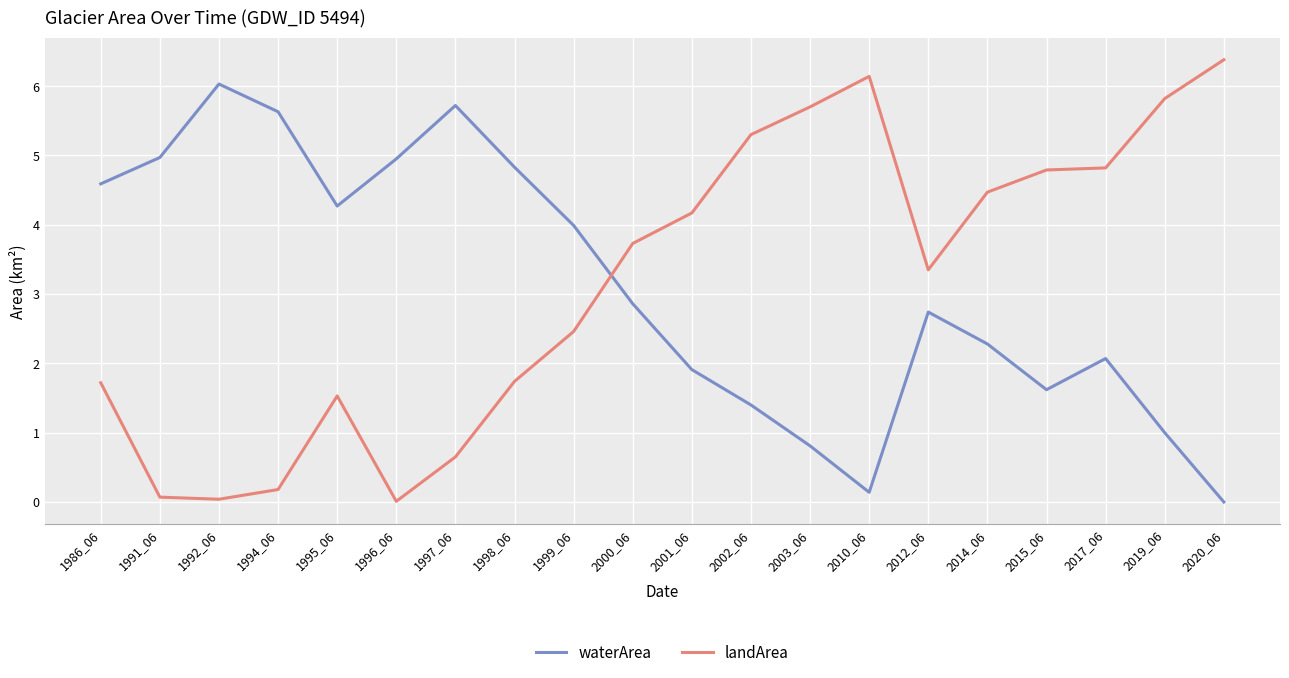

At 1991_06, list the series in order from smallest to largest.

landArea, waterArea